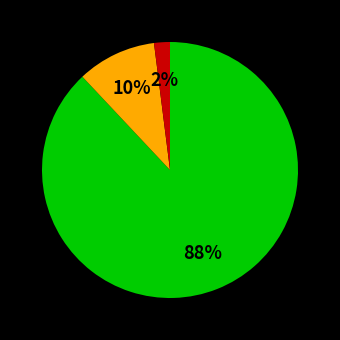

Is there any slice that represents more than half of the pie?

Yes